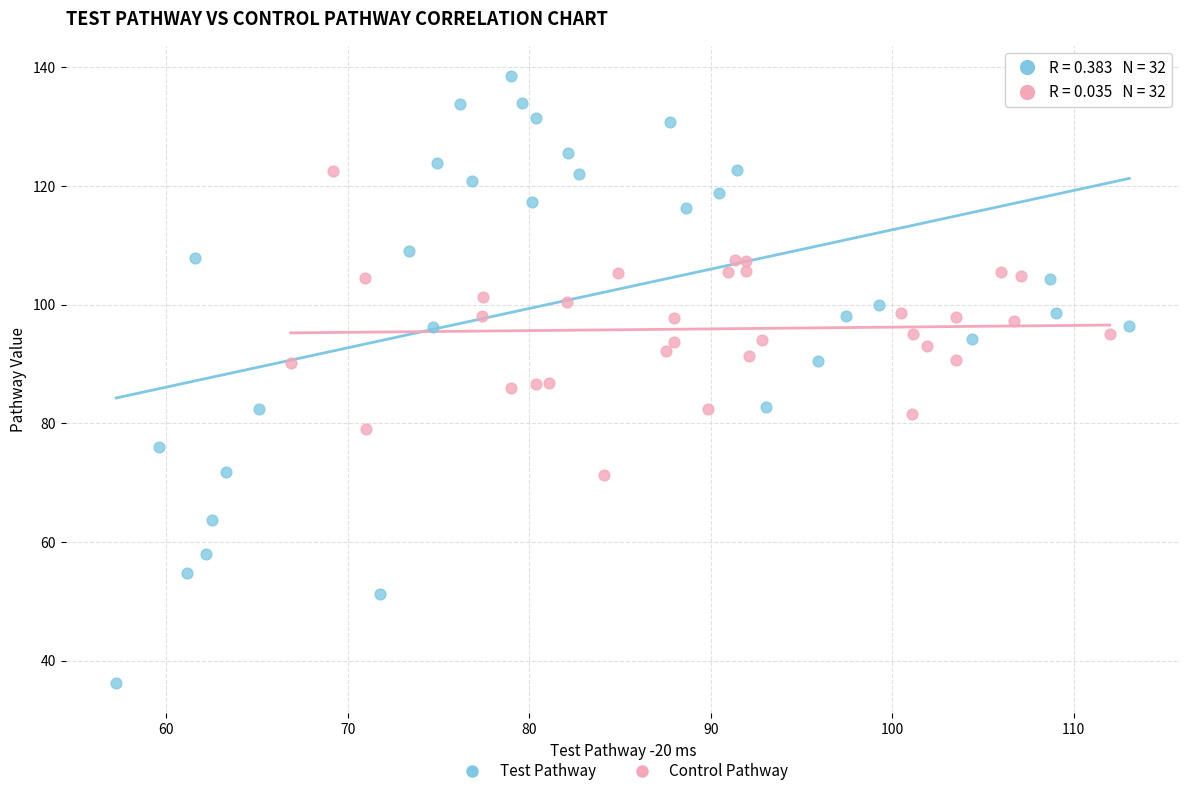

Which series has the widest spread of Y values?

Test Pathway